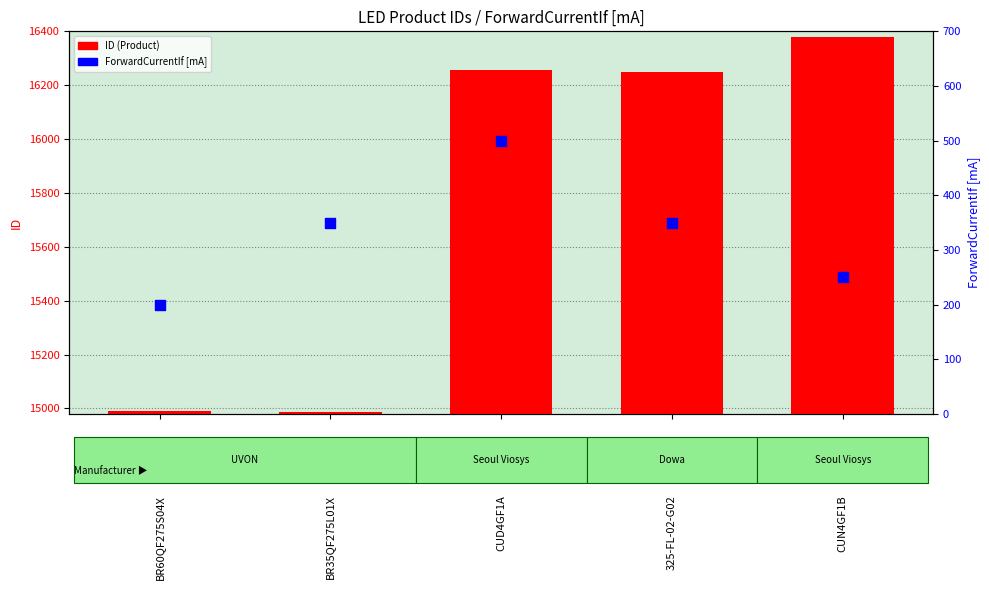

What are all the series names shown in the legend?

ID (Product), ForwardCurrentIf [mA]